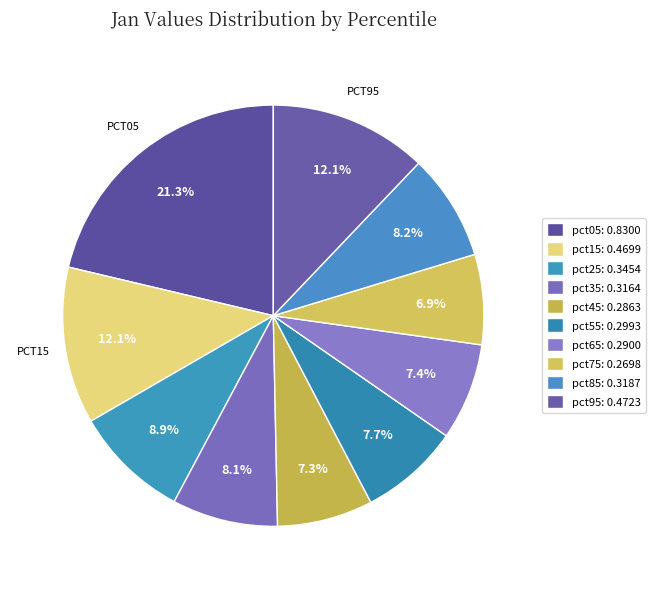

How many segments does this pie chart have?

10